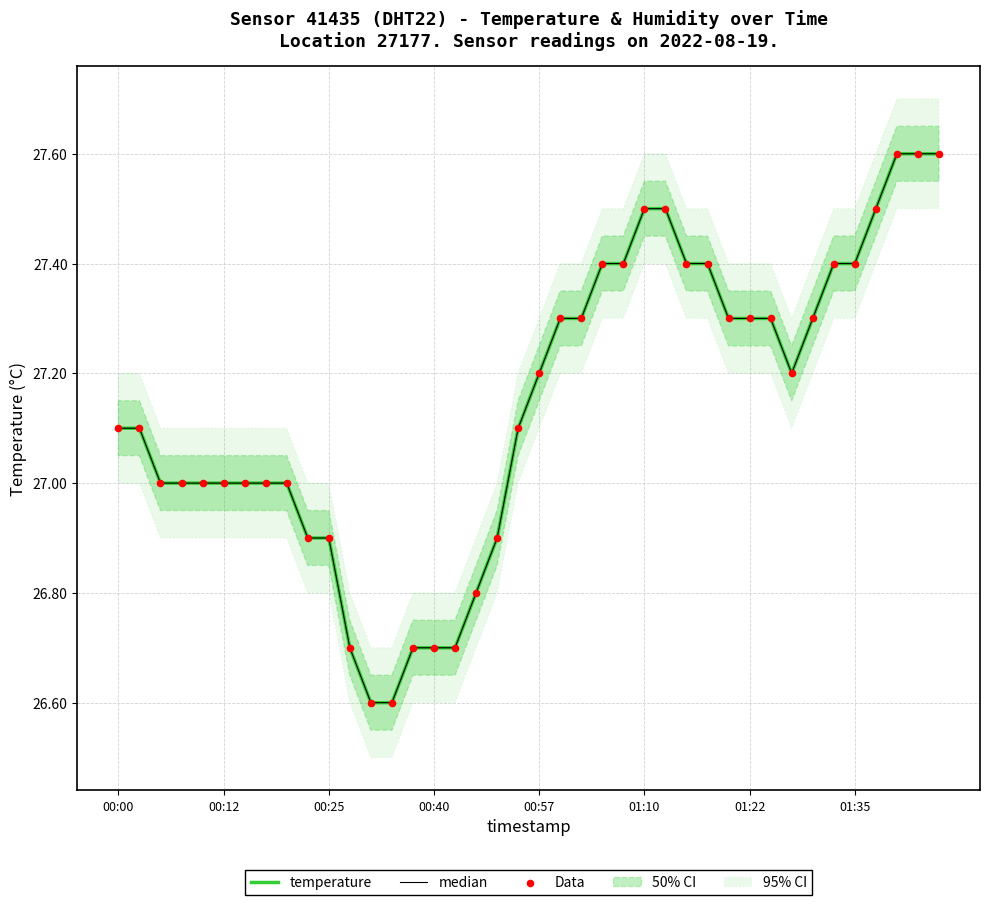

At which category is the sum across all series the highest?

37